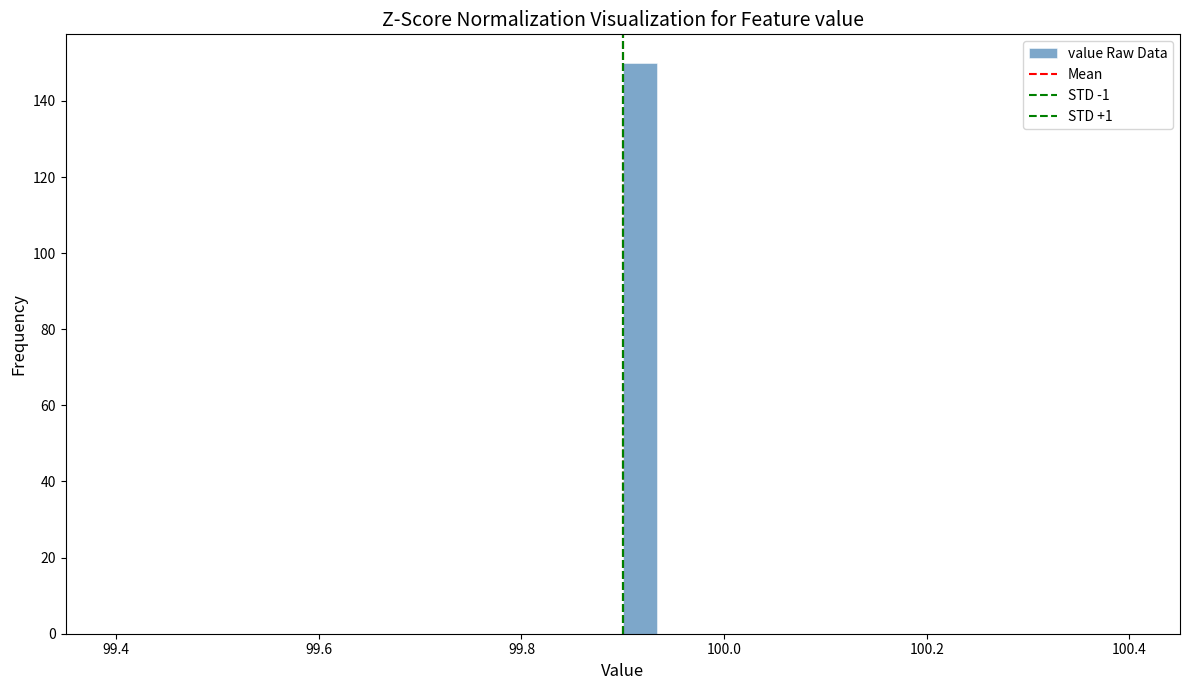

Around what value on the x-axis is the tallest bar? Give the approximate position of its centre, as read against the axis.

99.92